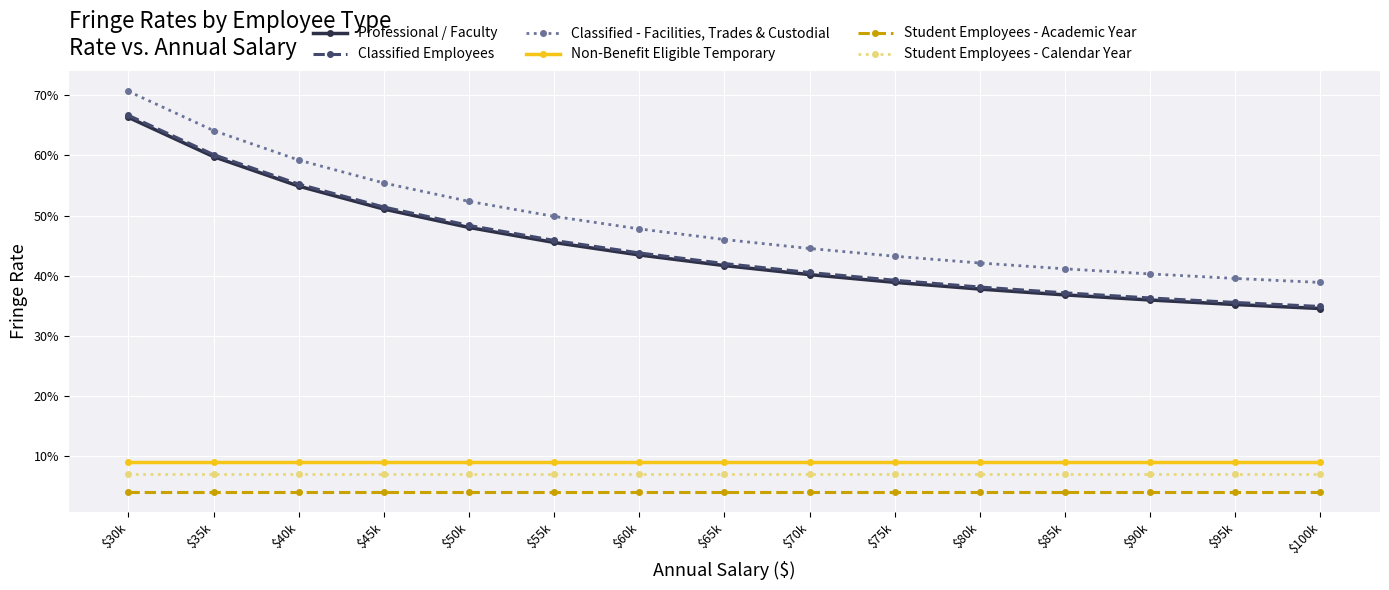

What are all the series names shown in the legend?

Professional / Faculty, Classified Employees, Classified - Facilities, Trades & Custodial, Non-Benefit Eligible Temporary, Student Employees - Academic Year, Student Employees - Calendar Year